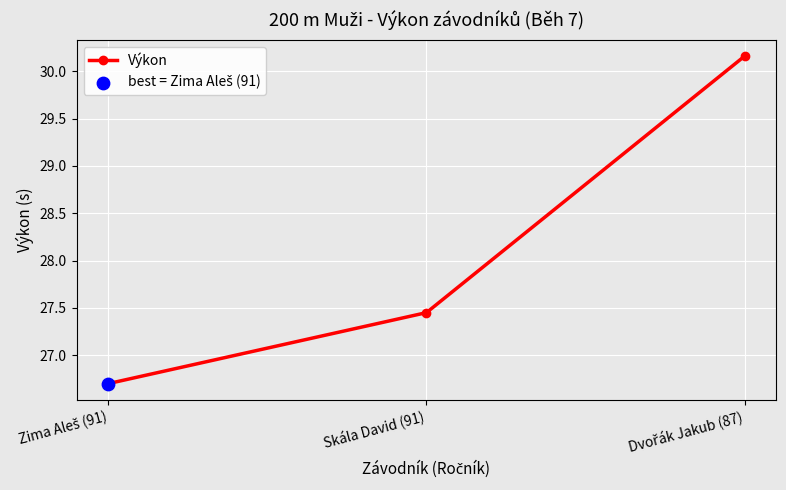

Where does the data first go above 27?

Skála David (91)